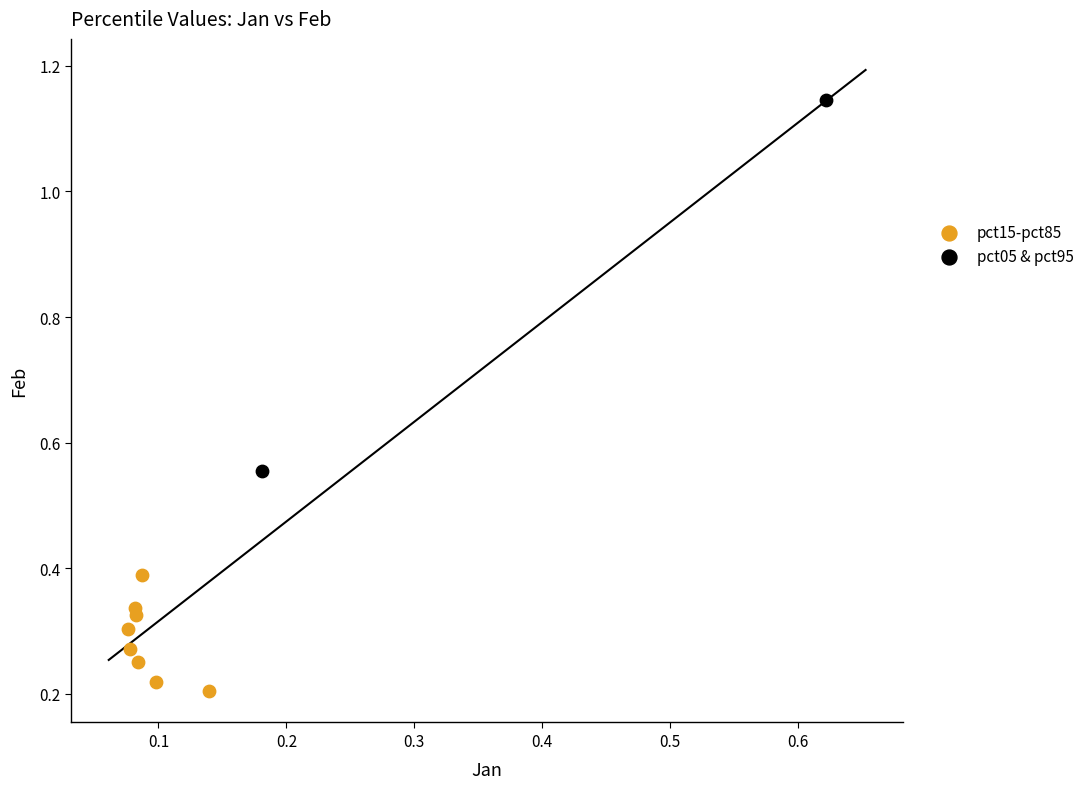

What are all the series names shown in the legend?

pct15-pct85, pct05 & pct95